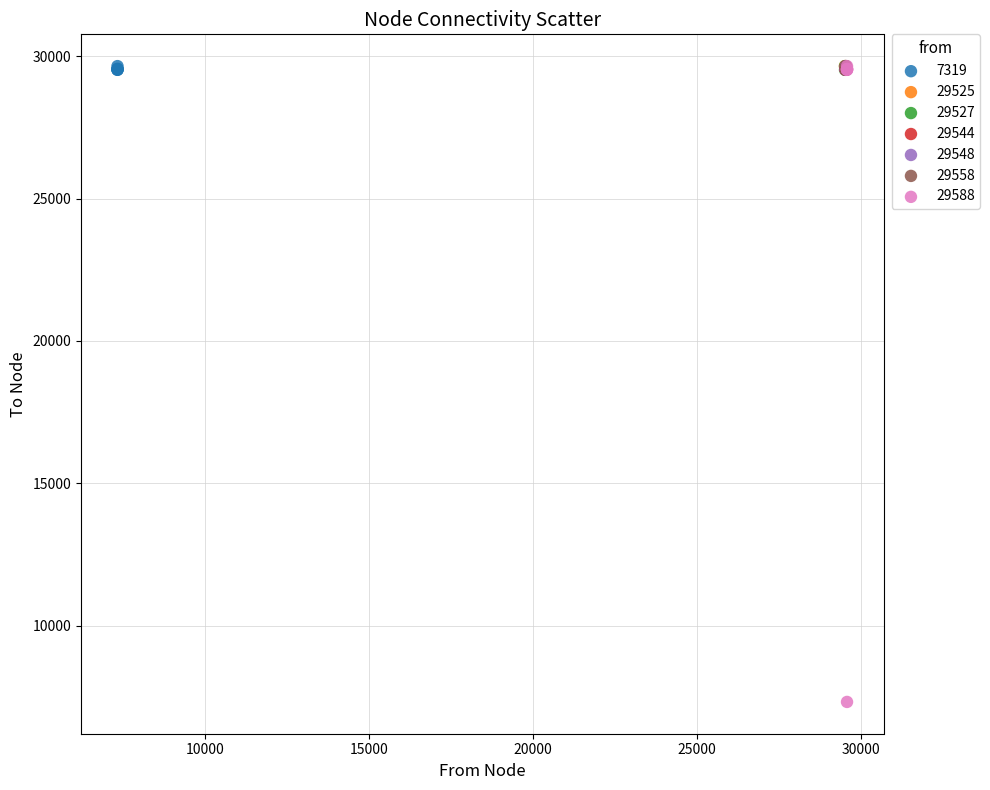

What are all the series names shown in the legend?

7319, 29525, 29527, 29544, 29548, 29558, 29588